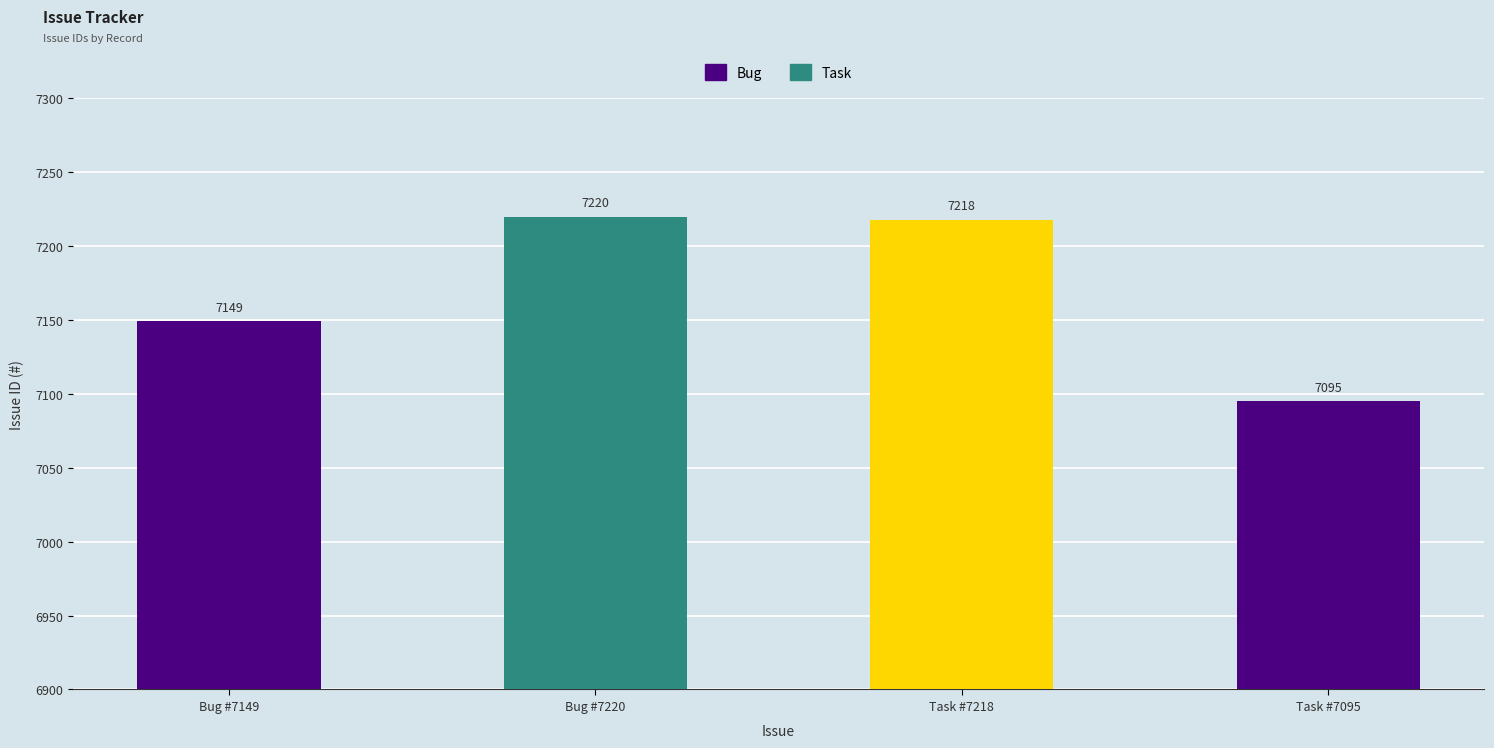

What is the sum of the values at Task #7218 and Task #7095?

14313